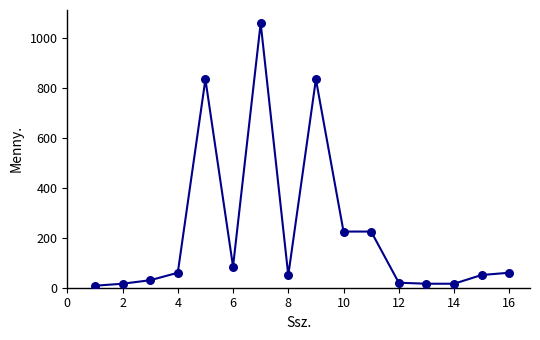

What is the range of Y values (max minus min)?

1052